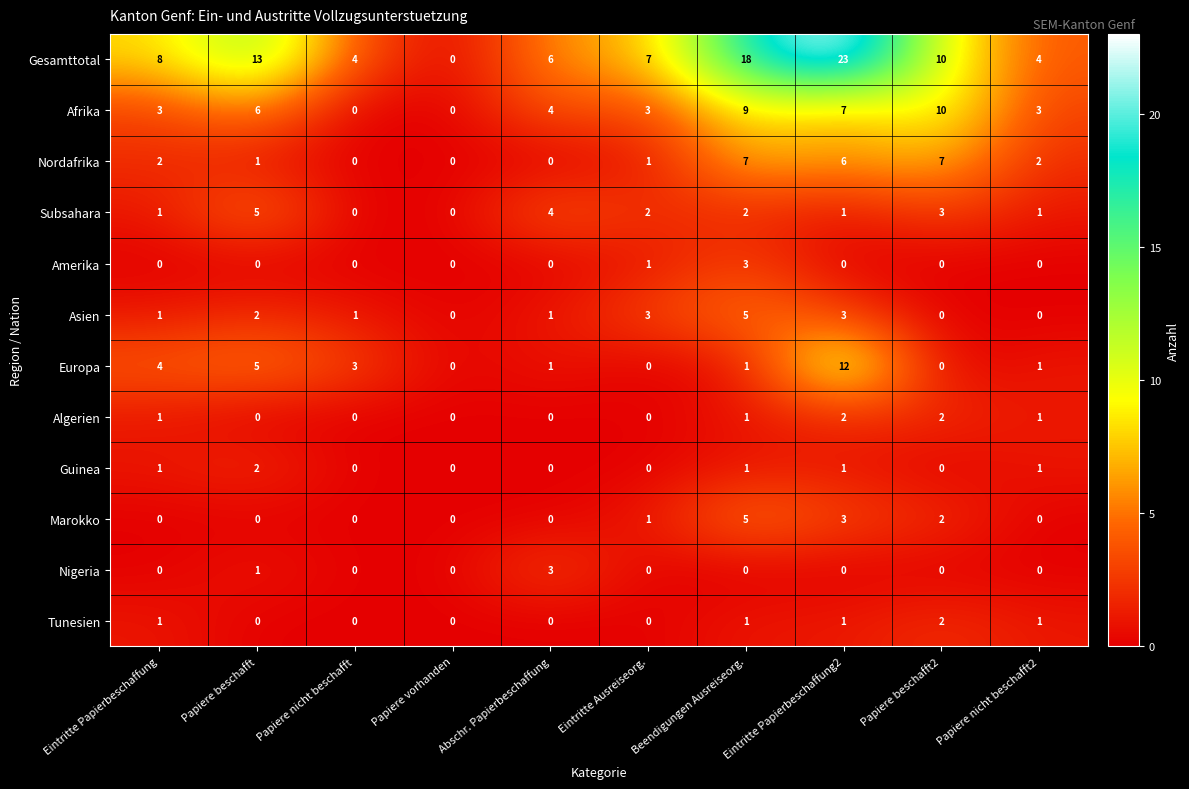

True or false: Algerien has a value of 0 at Papiere vorhanden.

True